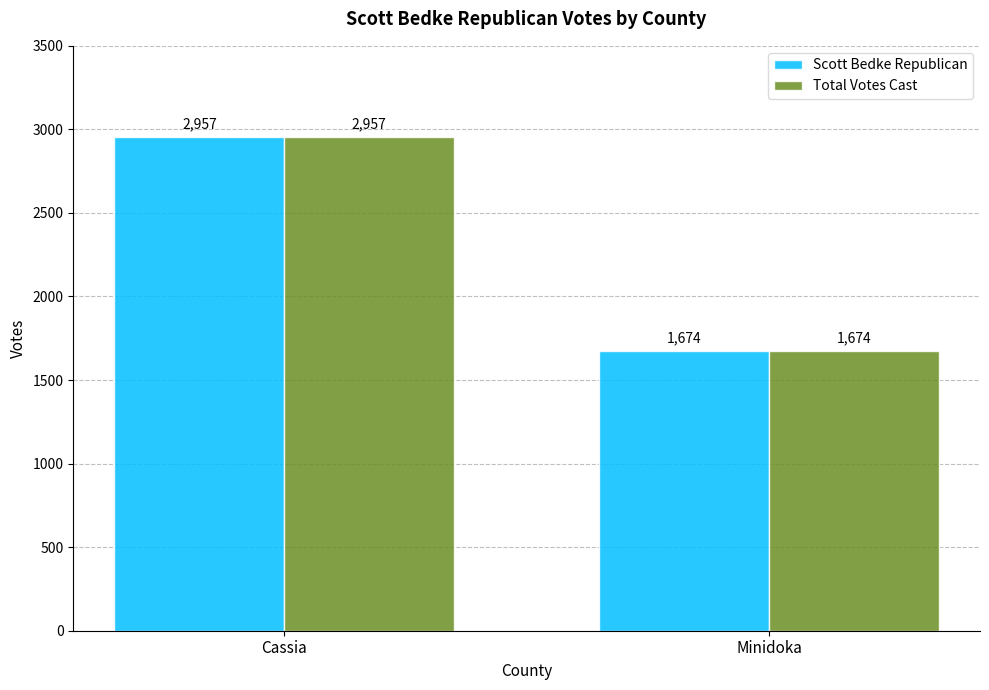

The Scott Bedke Republican series shows 2957 at Cassia. True or false?

True